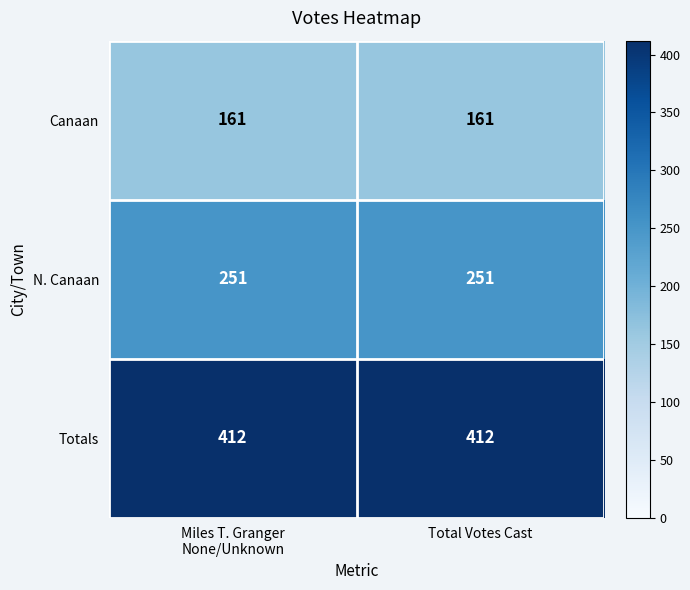

How many data points does each series have?

2